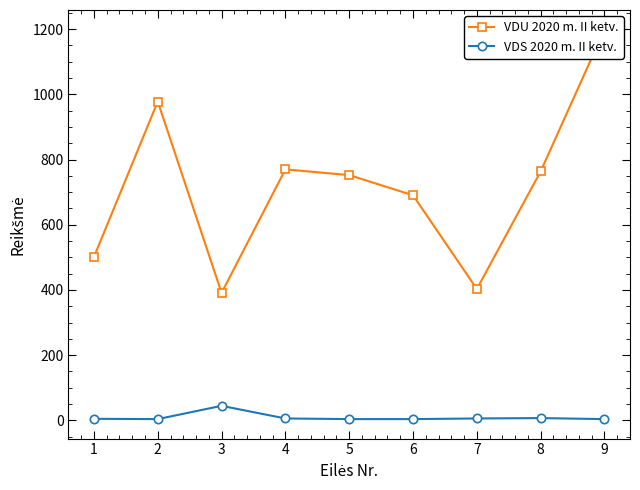

True or false: VDS 2020 m. II ketv. and VDU 2020 m. II ketv. cross at least once.

False